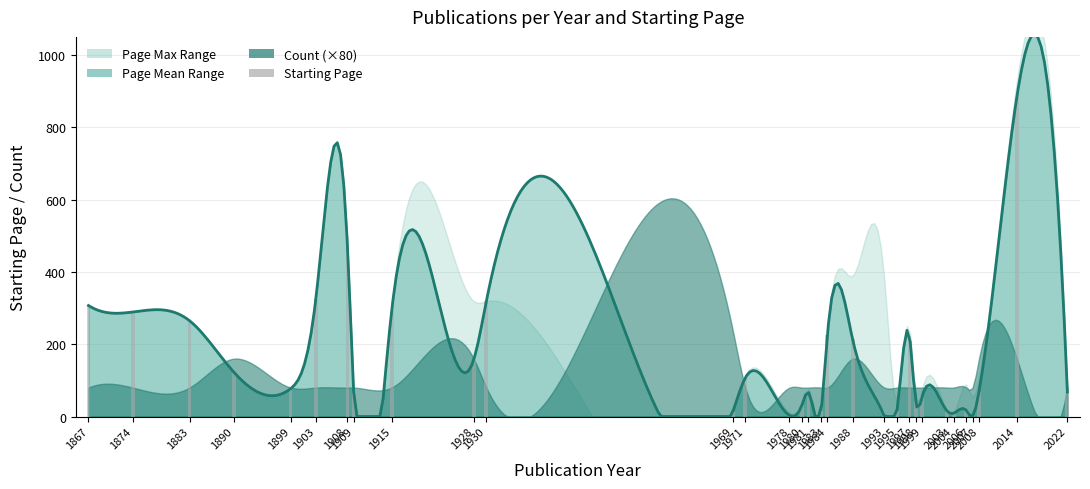

At which label does the data first exceed 68?

1867